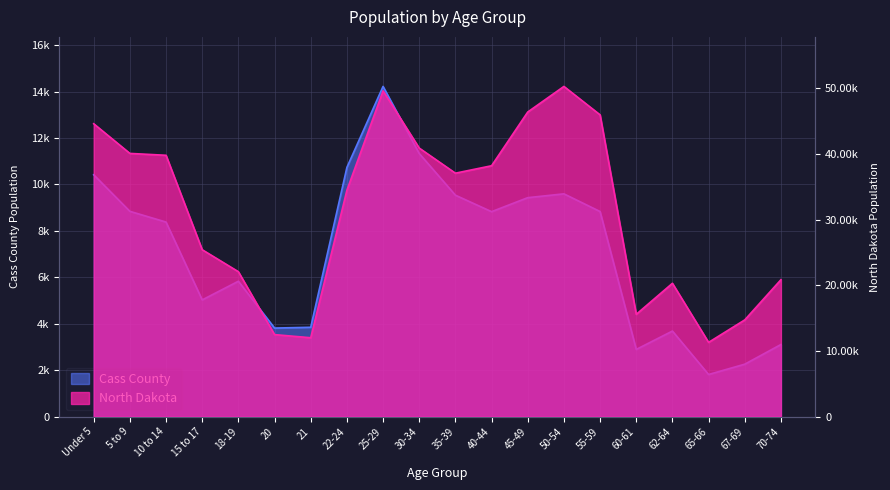

What is the total value across all series at 35-39?

46601